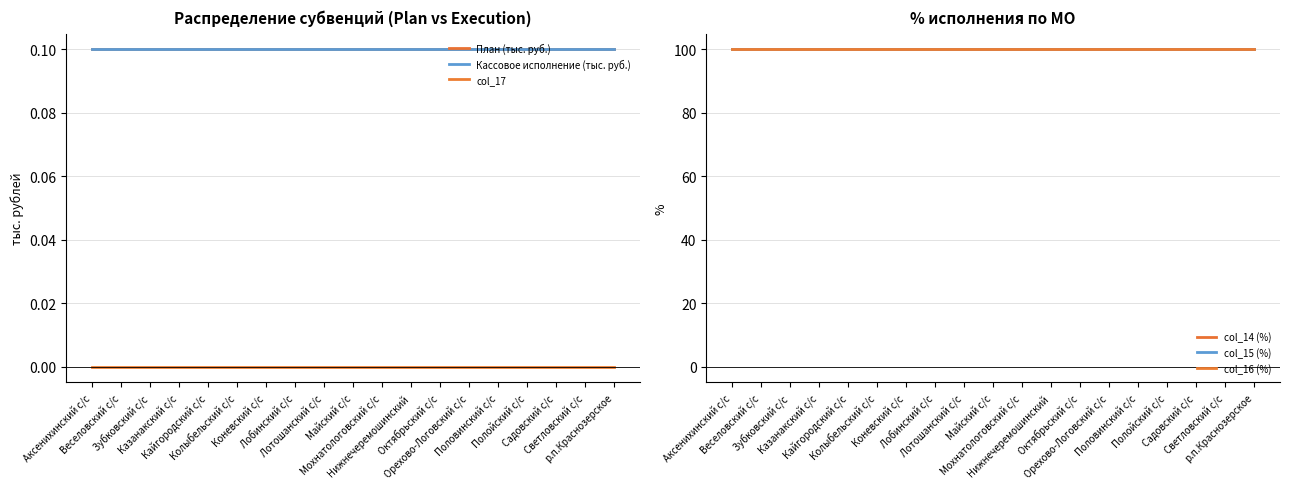

True or false: col_17 and col_15 (%) cross at least once.

False